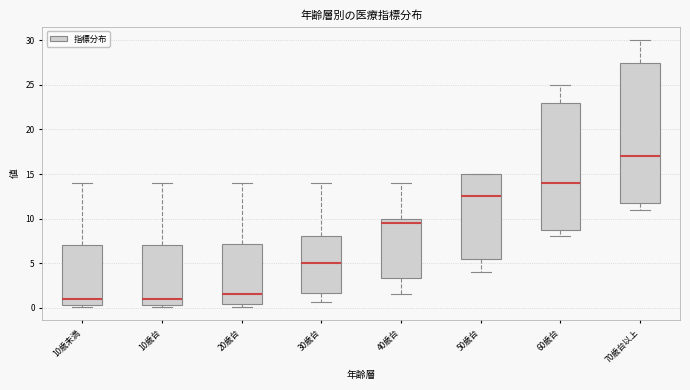

Reading left to right, transcribe this box plot: for each box, give where its median line is, the range the box spans, and where its two whiskers end, as read against the y-axis. The values are not printed on the chart, so give them approximately, as read against the axis.

10歳未満: median 1.0, box 0.5 to 7.0, whiskers 0.0 to 14.0
10歳台: median 1.0, box 0.5 to 7.0, whiskers 0.0 to 14.0
20歳台: median 1.5, box 0.5 to 7.0, whiskers 0.0 to 14.0
30歳台: median 5.0, box 1.5 to 8.0, whiskers 0.5 to 14.0
40歳台: median 9.5, box 3.5 to 10.0, whiskers 1.5 to 14.0
50歳台: median 12.5, box 5.5 to 15.0, whiskers 4.0 to 15.0
60歳台: median 14.0, box 9.0 to 23.0, whiskers 8.0 to 25.0
70歳台以上: median 17.0, box 12.0 to 27.5, whiskers 11.0 to 30.0